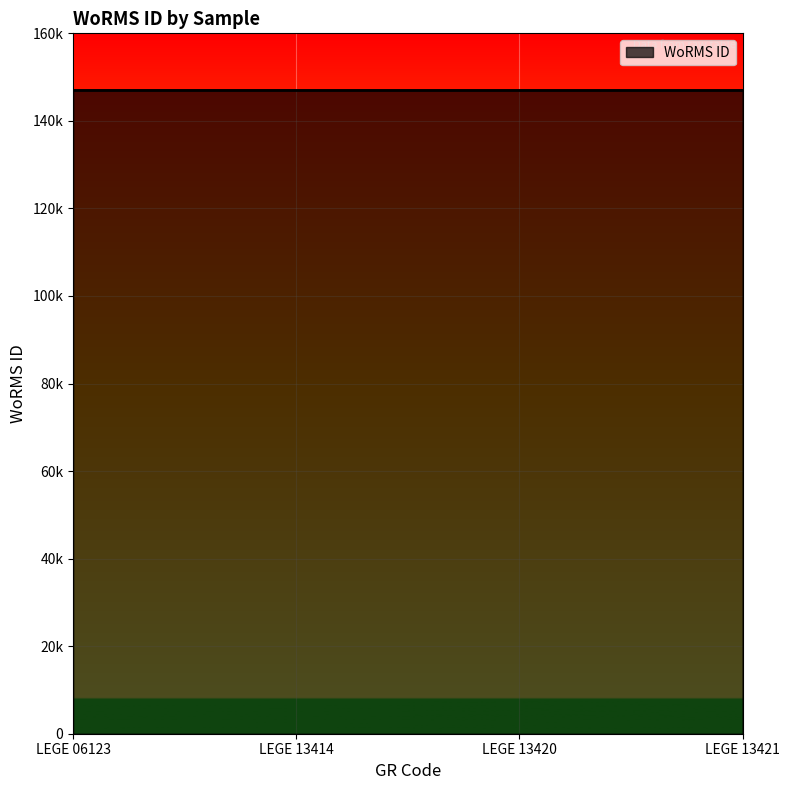

Is this an area chart (filled region under the line)?

Yes